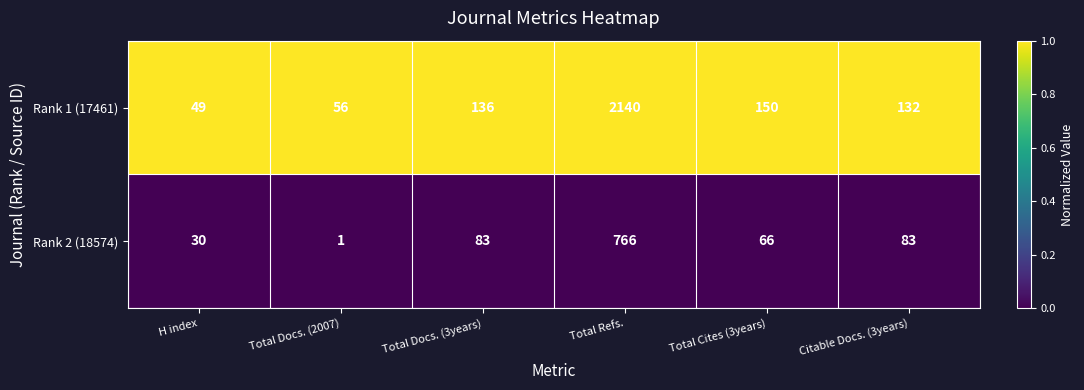

Between Total Refs. and Total Cites (3years), which series saw the biggest shift?

Rank 1 (17461)